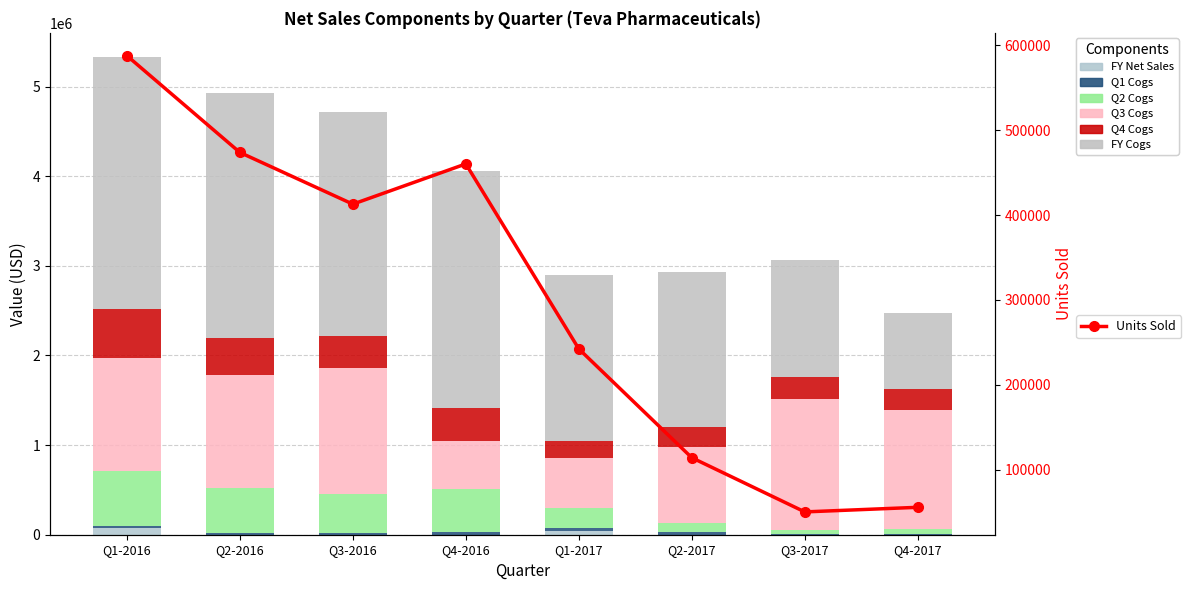

The FY Net Sales series shows 19399.8 at Q1-2017. True or false?

False